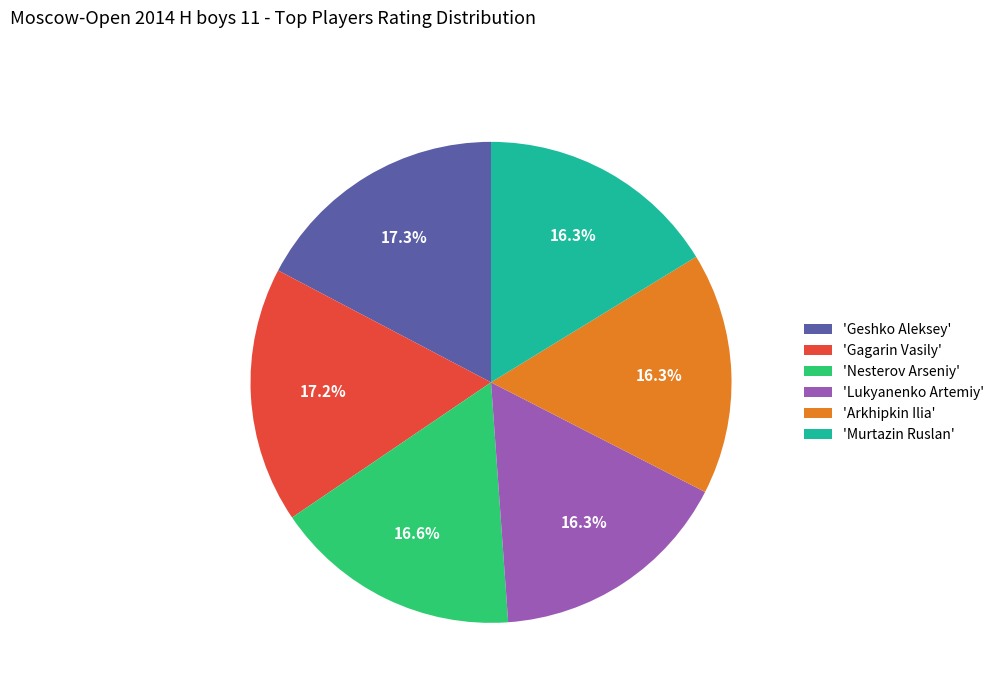

Does 'Geshko Aleksey' represent more than half of the total?

No